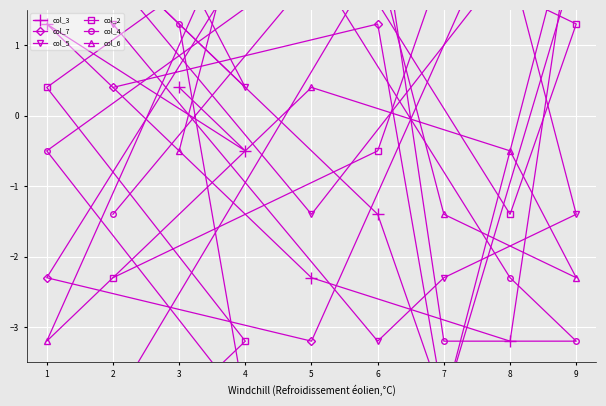

True or false: col_4 and col_7 cross at least once.

True